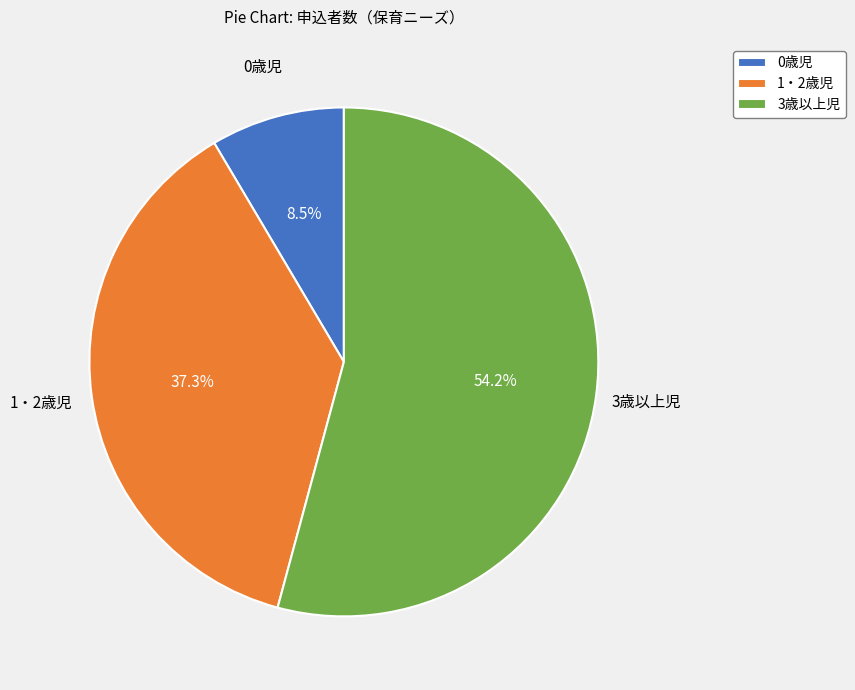

What percentage do 0歳児 and 3歳以上児 together represent?

62.7%